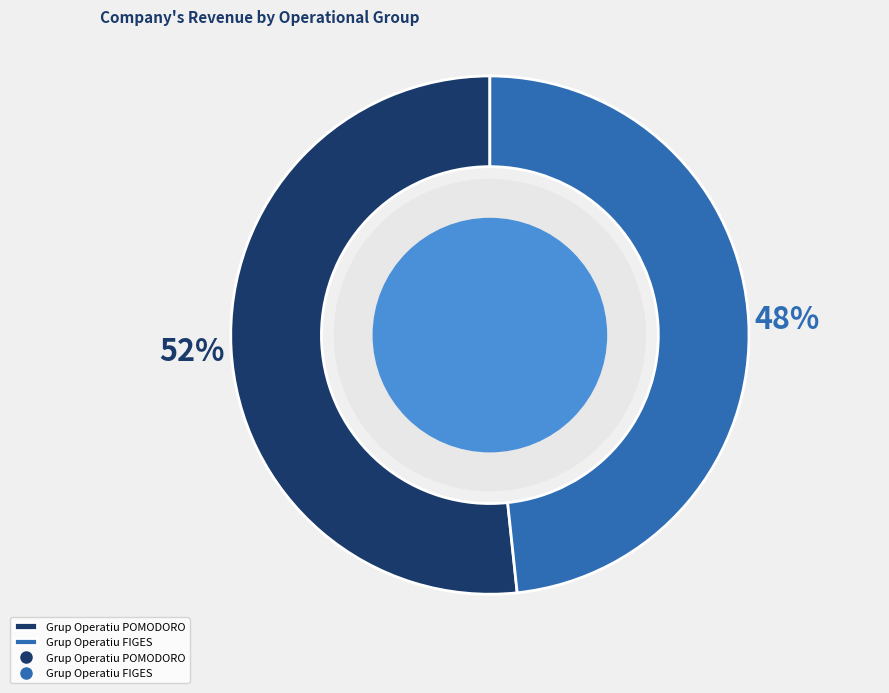

Do Grup Operatiu POMODORO and Grup Operatiu FIGES together represent more than half of the pie?

Yes